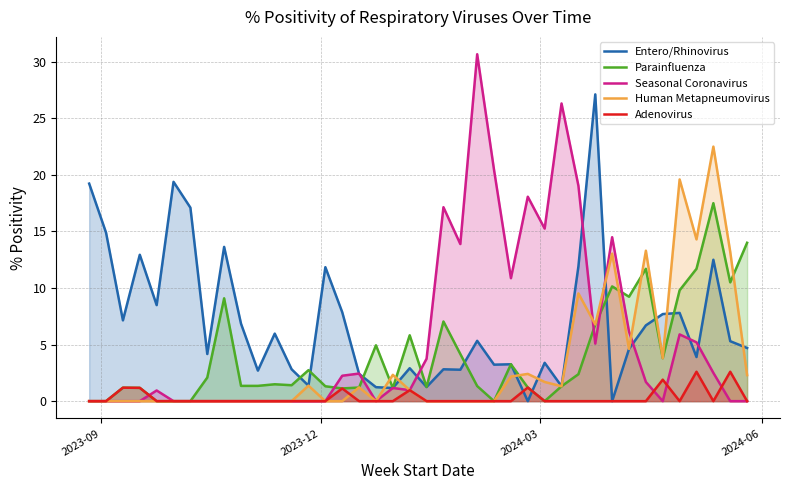

List the series in order of their peak value, lowest first.

Adenovirus, Parainfluenza, Human Metapneumovirus, Entero/Rhinovirus, Seasonal Coronavirus